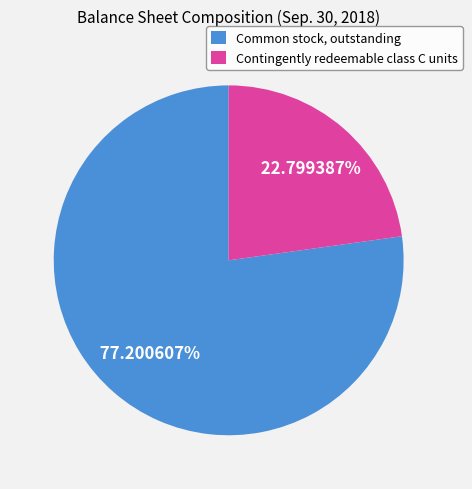

Count the number of slices in the pie.

2